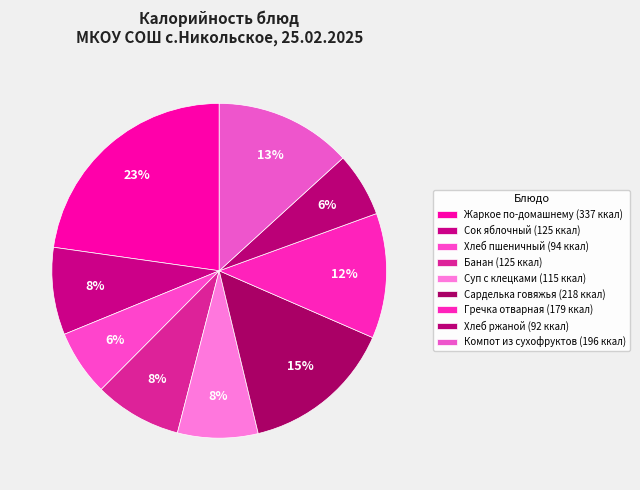

Does Хлеб ржаной represent more than half of the total?

No